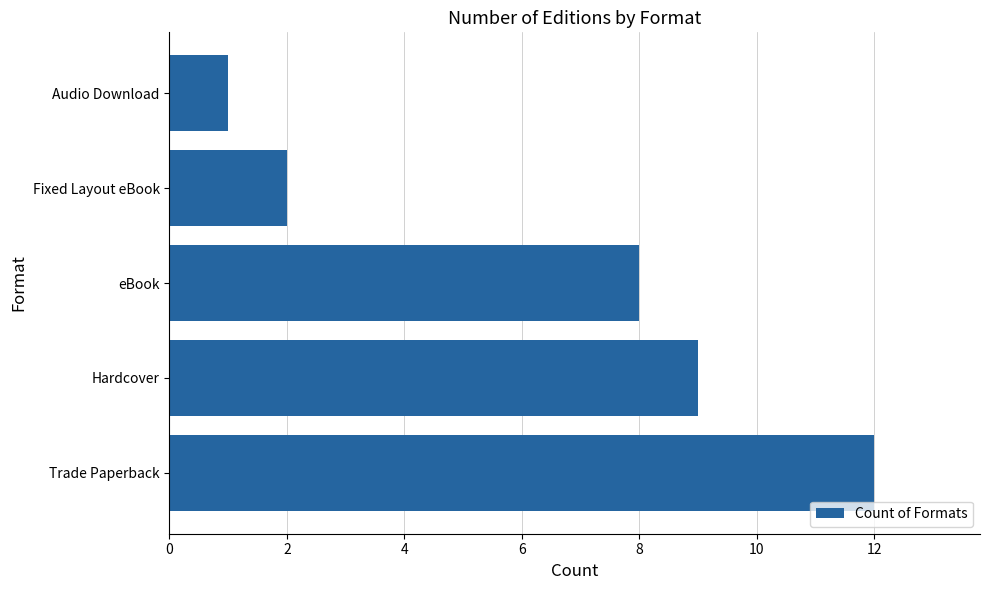

Count the number of data series in this chart.

1